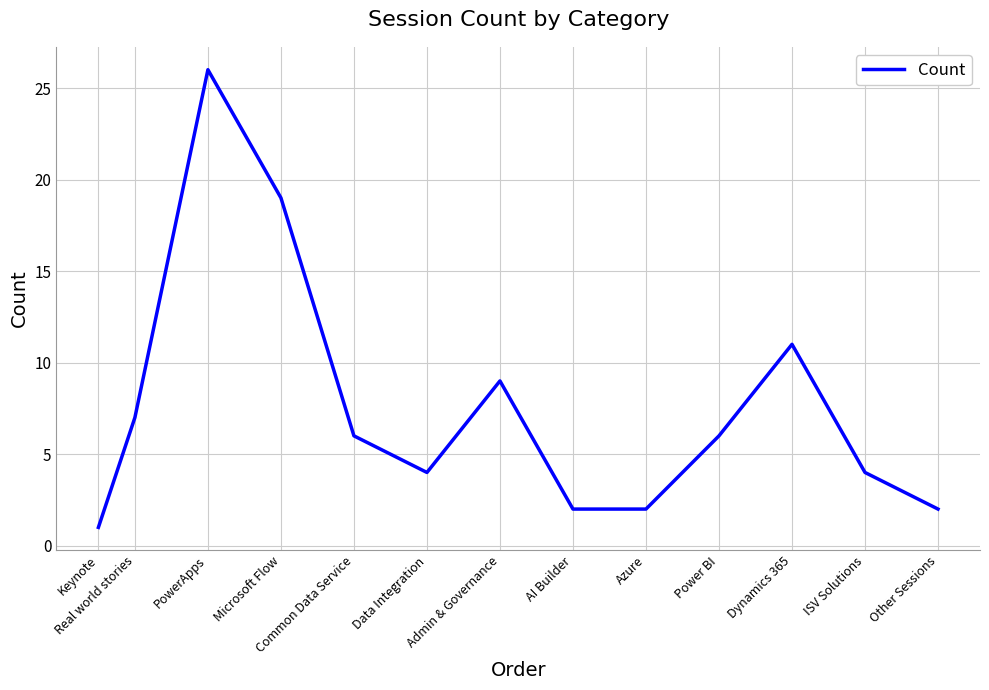

True or false: there are more than 0 points higher than both neighbors.

True